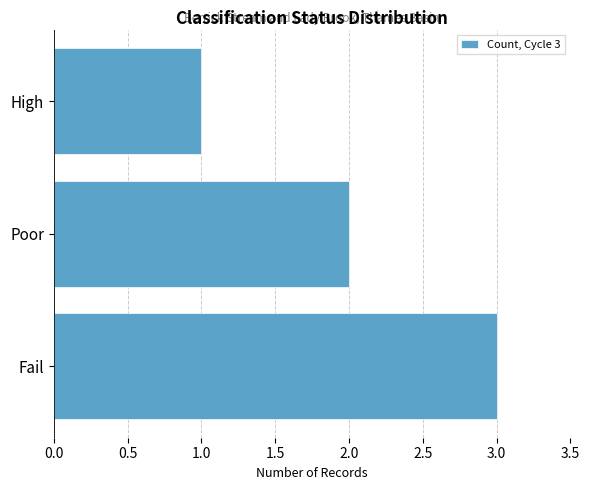

What is the average value?

2